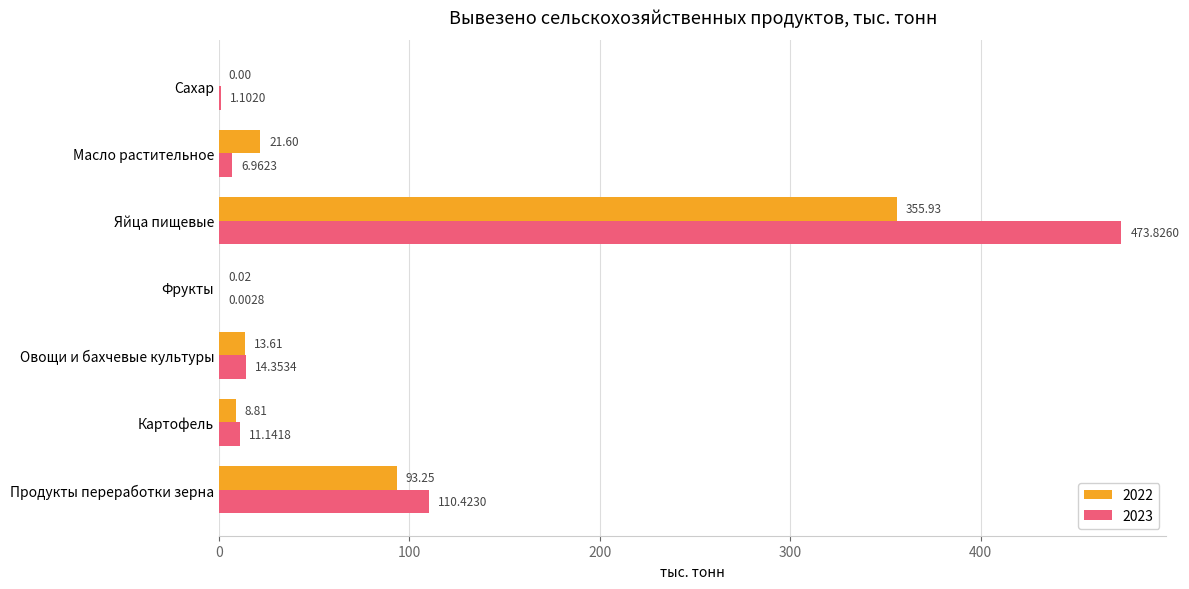

Which series has the largest total across all categories?

2023